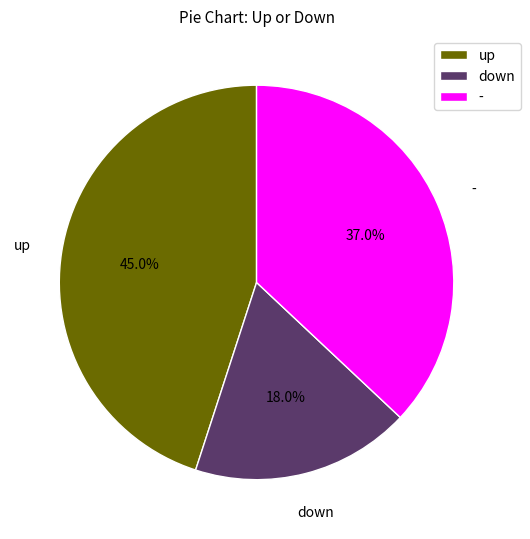

Count the number of slices in the pie.

3